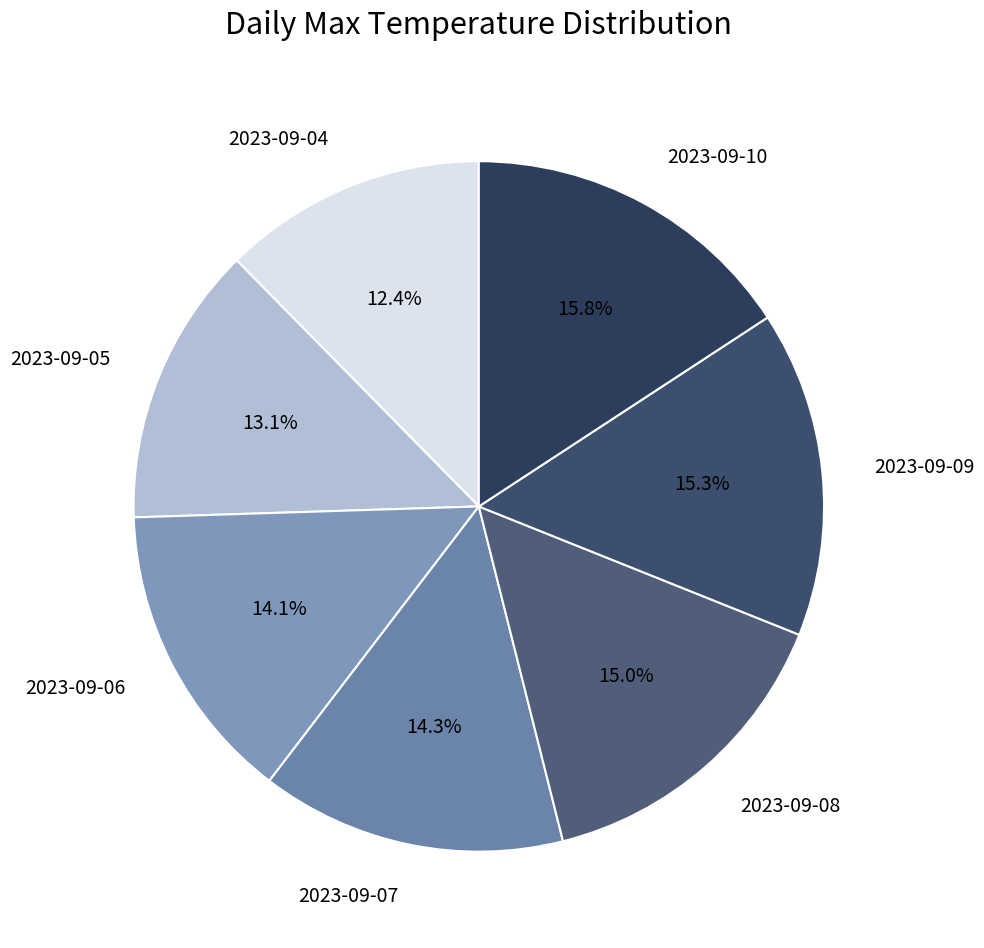

How many slices are in this pie chart?

7